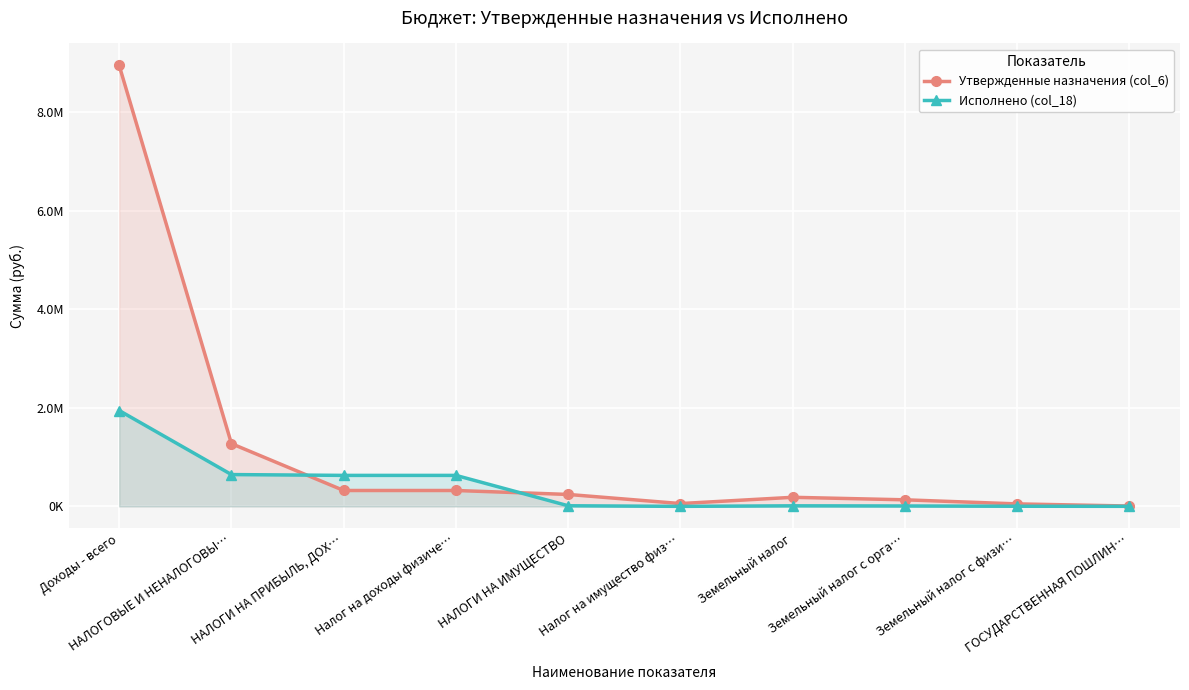

At which label is Утвержденные назначения (col_6) closest to 4477042?

НАЛОГОВЫЕ И НЕНАЛОГОВЫ…